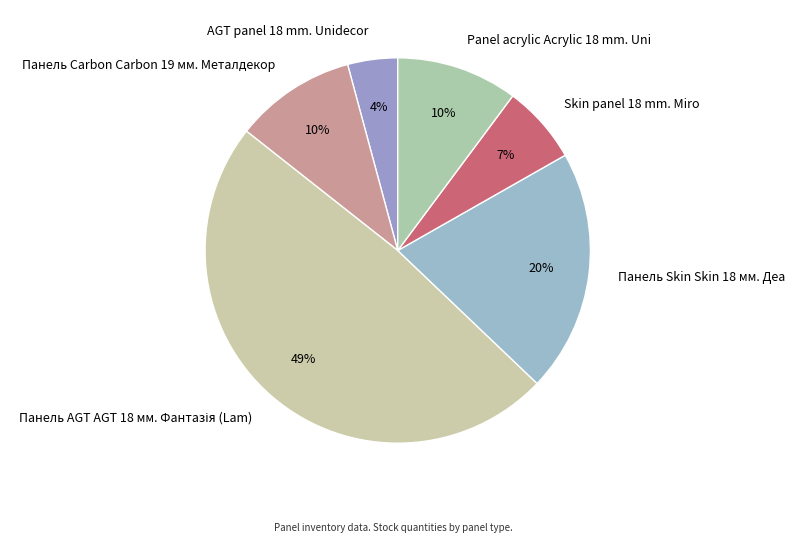

To the nearest percent, what is the difference between the Панель Carbon Carbon 19 мм. Металдекор and Панель Skin Skin 18 мм. Деа slice percentages?

10%